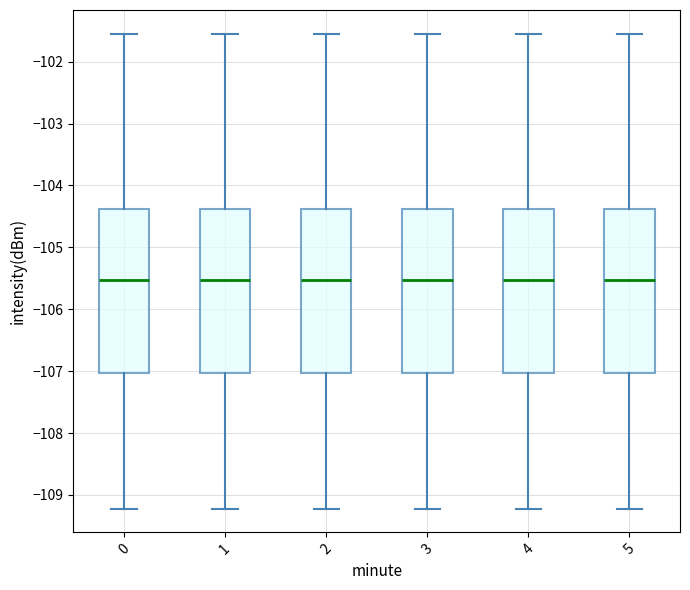

Where does the lower whisker of the box at x = 2 end on the y-axis? The values are not printed on the chart, so give them approximately, as read against the axis.

-109.2